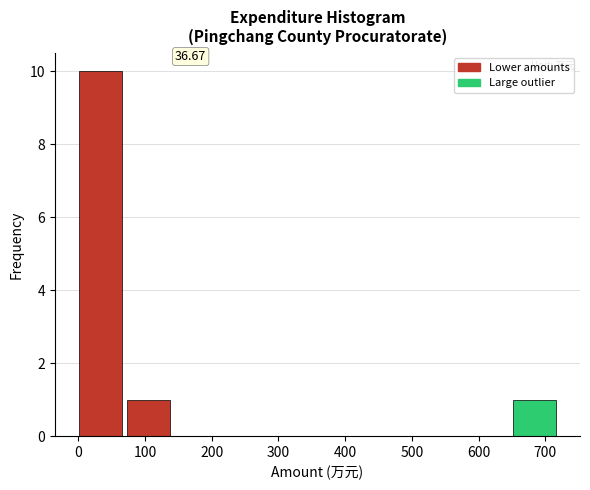

Which range on the x-axis has the tallest bar?

0 to 70